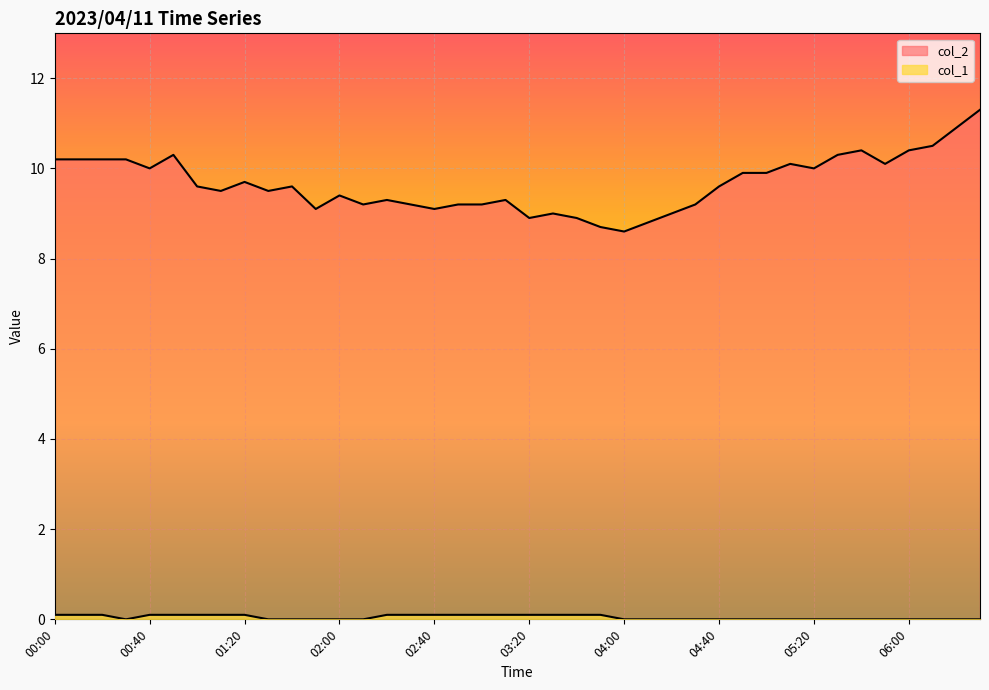

List the series in order of their overall mean, highest first.

col_2, col_1